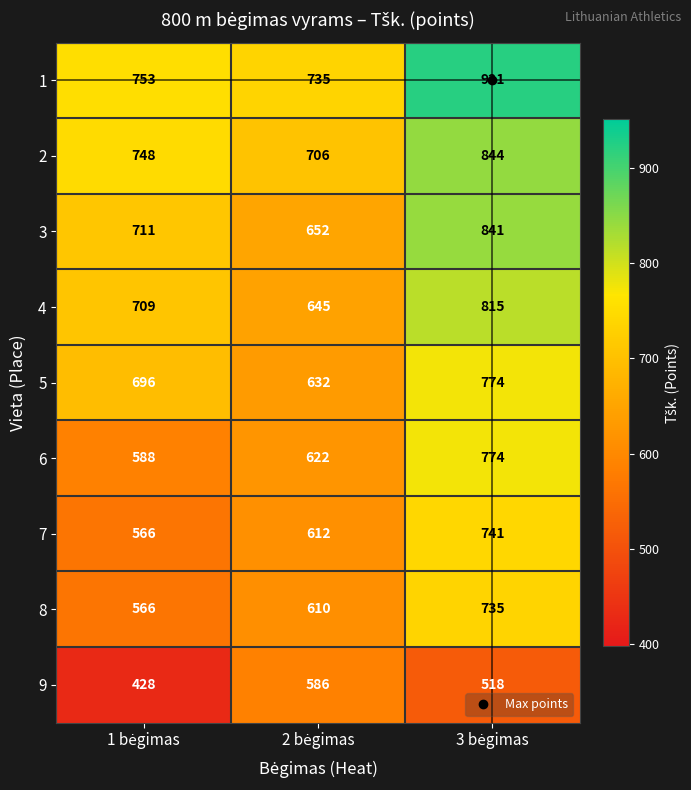

How many 5 values are between 632 and 774?

3